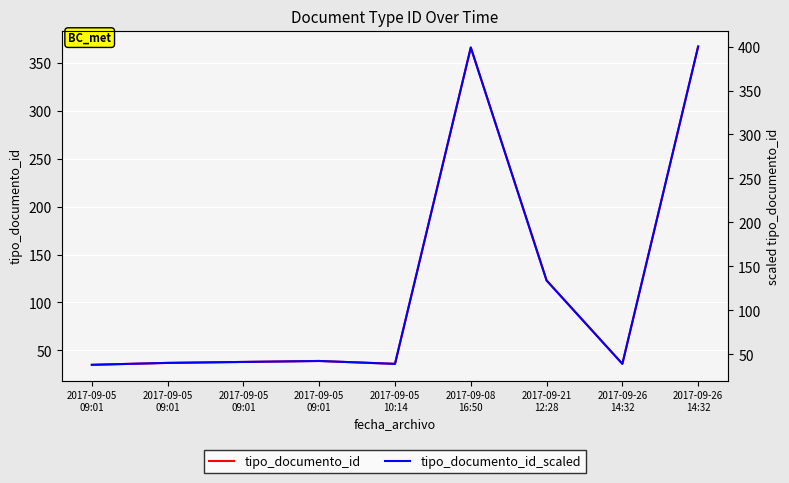

What is the label of the 1st point from the right?

2017-09-26
14:32